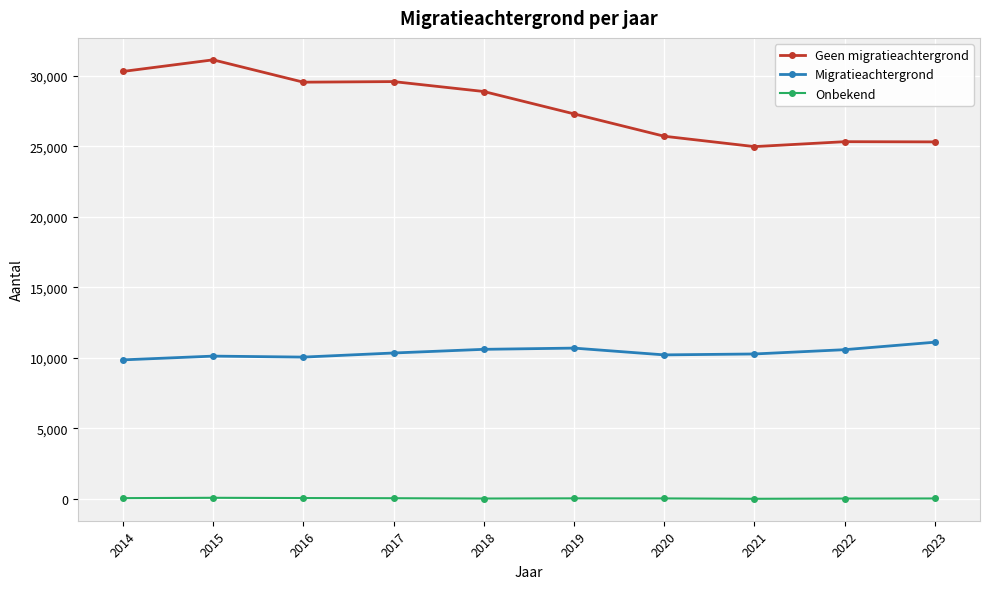

Is this an area chart (filled region under the line)?

No